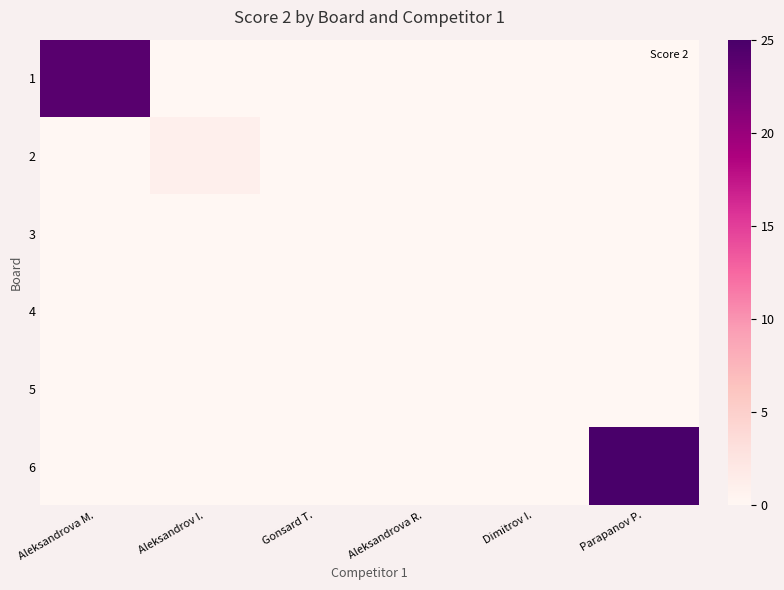

What is the difference between the highest and lowest values at Aleksandrov I.?

1